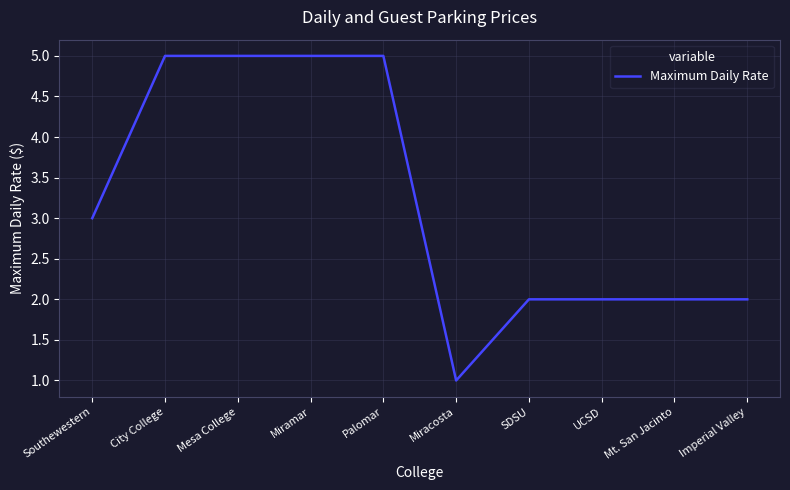

Reading left to right, list all the values displayed in this chart.

Southewestern=3	City College=5	Mesa College=5	Miramar=5	Palomar=5	Miracosta=1	SDSU=2	UCSD=2	Mt. San Jacinto=2	Imperial Valley=2